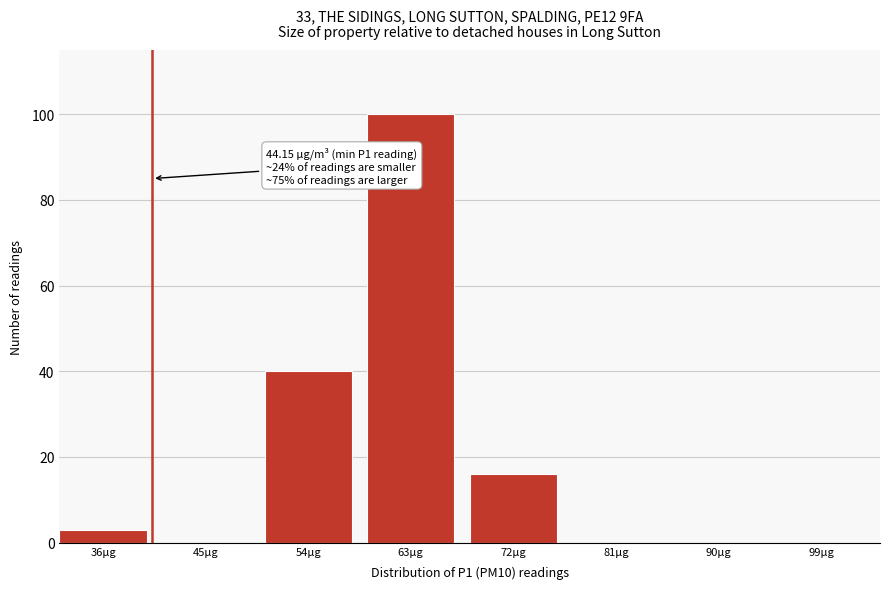

Reading right to left, what are all the values shown in this chart?

99µg=0	90µg=0	81µg=0	72µg=16	63µg=100	54µg=40	45µg=0	36µg=3